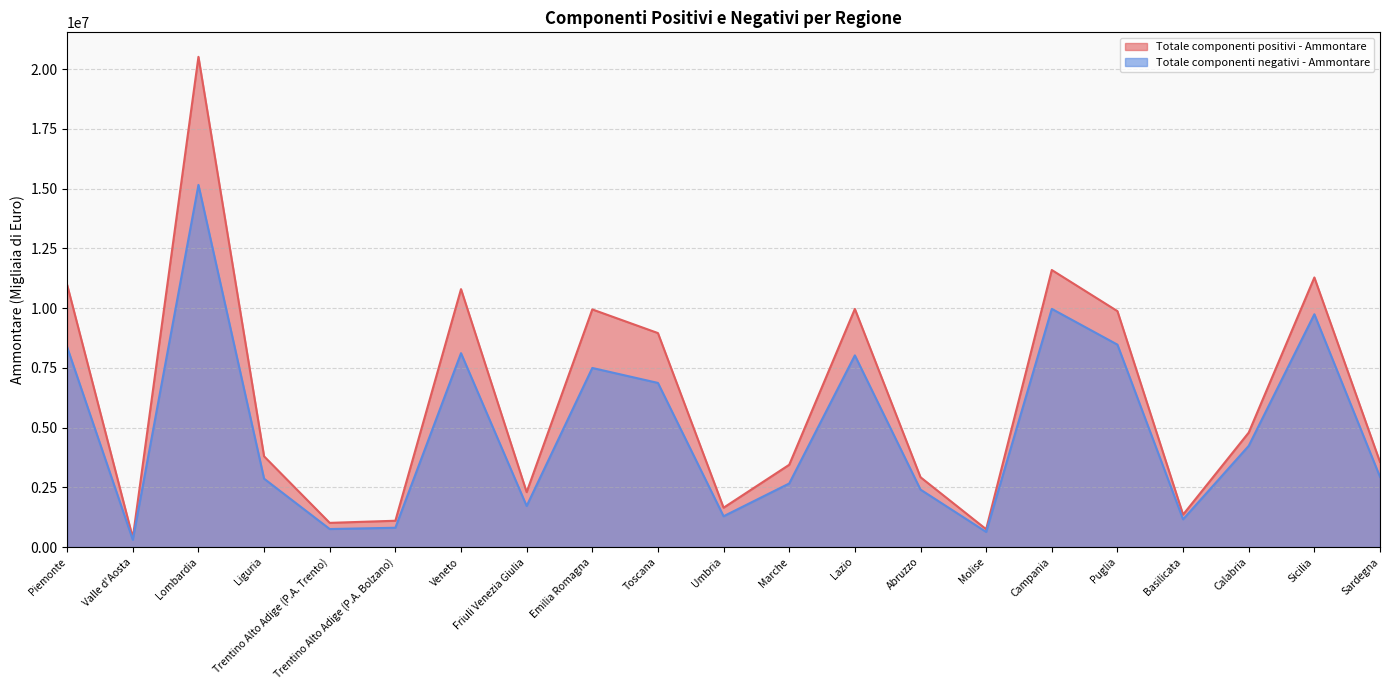

Which has a higher value, Calabria or Basilicata?

Calabria